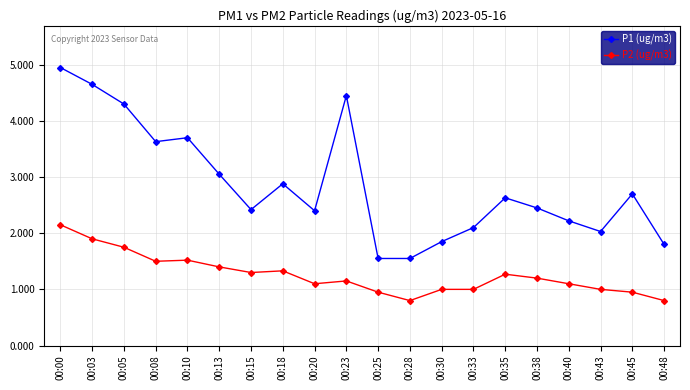

What is the total value across all series at 00:08?

5.1